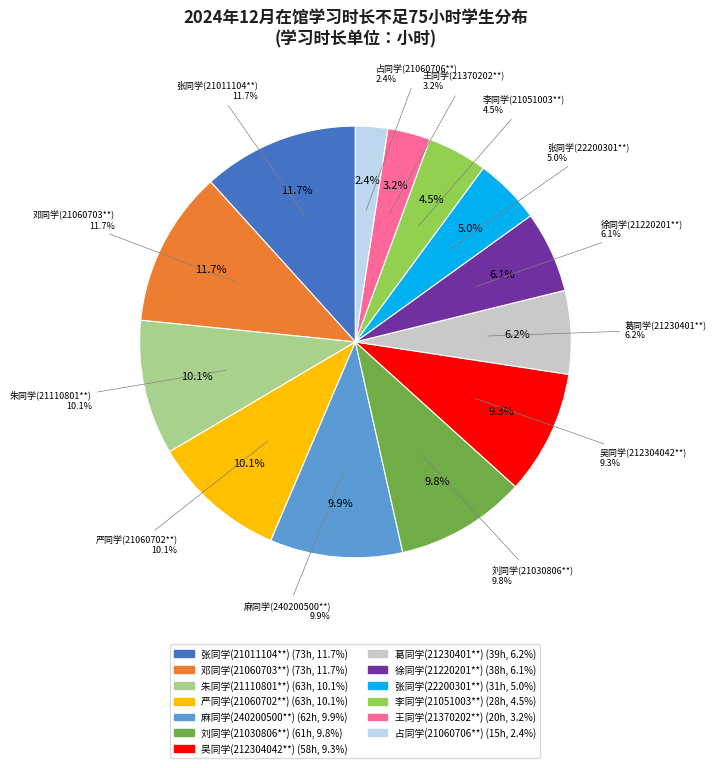

How many slices are in this pie chart?

13